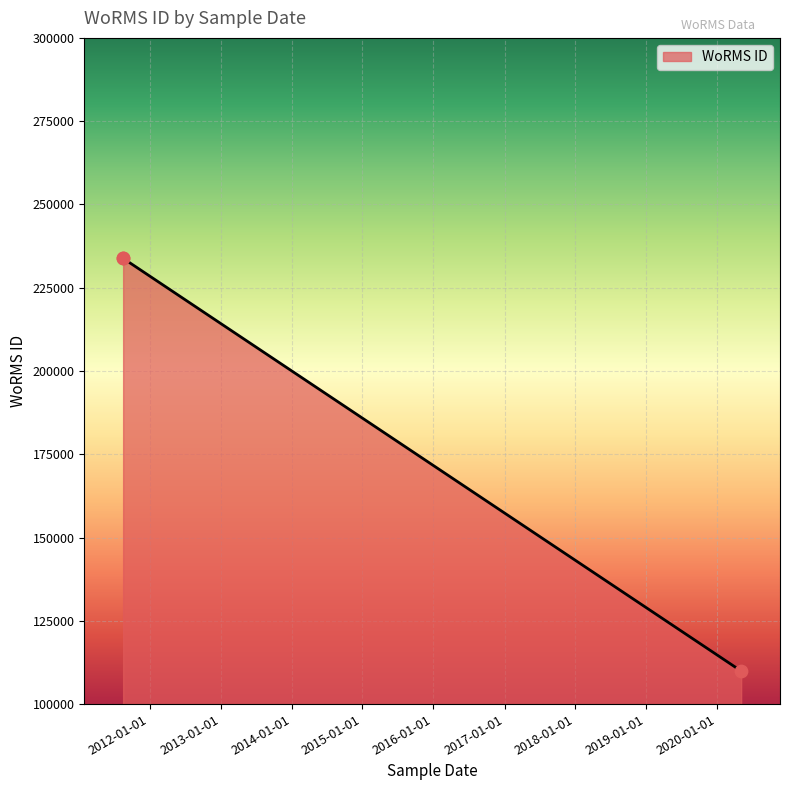

Between 2011-08-18 and 2020-05-03, which is larger?

2011-08-18